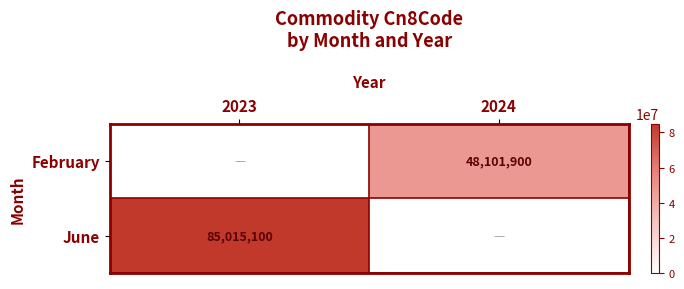

What is the greatest value displayed?

85015100.0